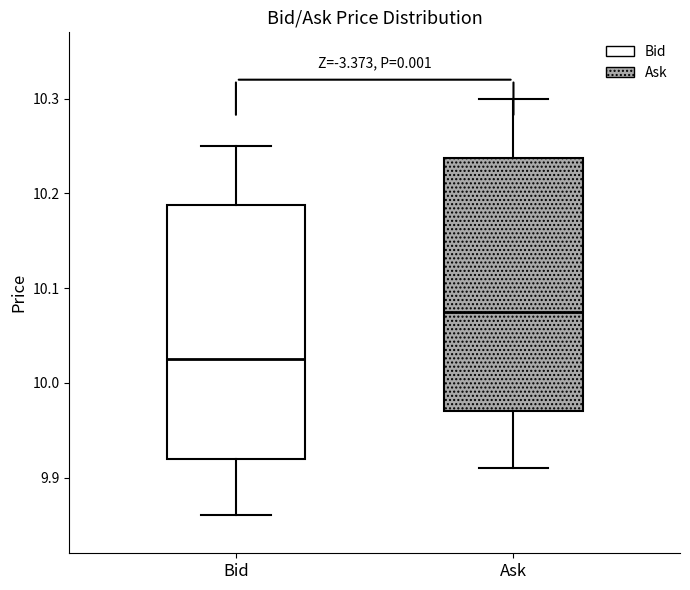

Reading left to right, read every box against the y-axis: the position of its median line, the range the box covers, and the ends of its whiskers. The values are not printed on the chart, so give them approximately, as read against the axis.

Bid: median 10.03, box 9.92 to 10.19, whiskers 9.86 to 10.25
Ask: median 10.08, box 9.97 to 10.24, whiskers 9.91 to 10.30